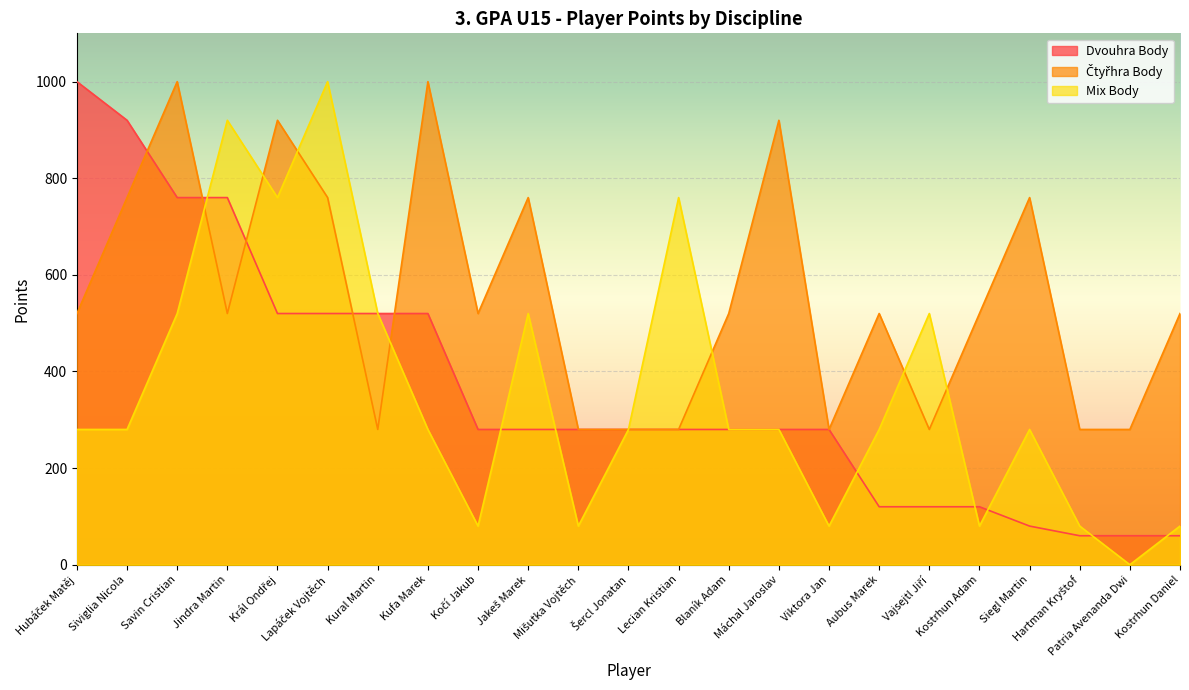

What is the spread (max minus min) of values at Lapáček Vojtěch?

480